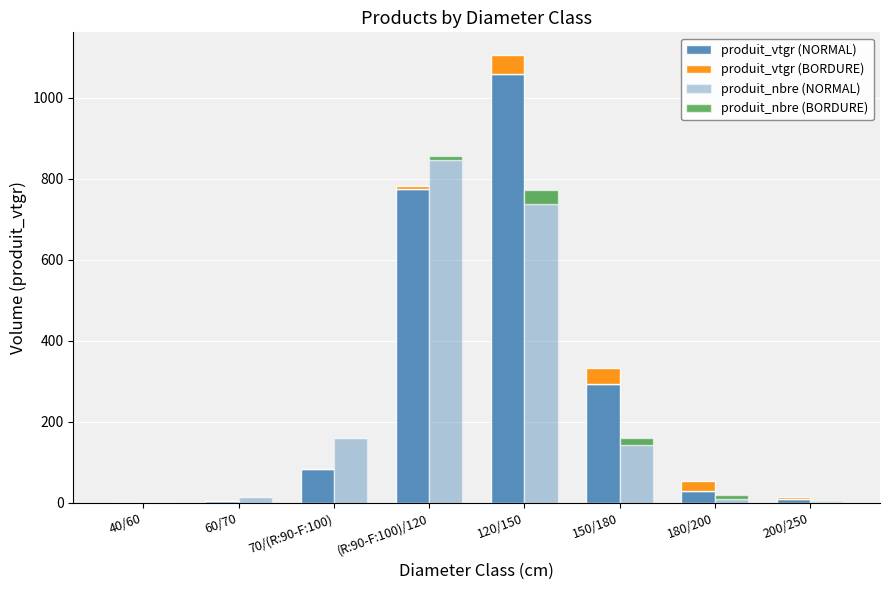

Does the chart contain any negative values?

No